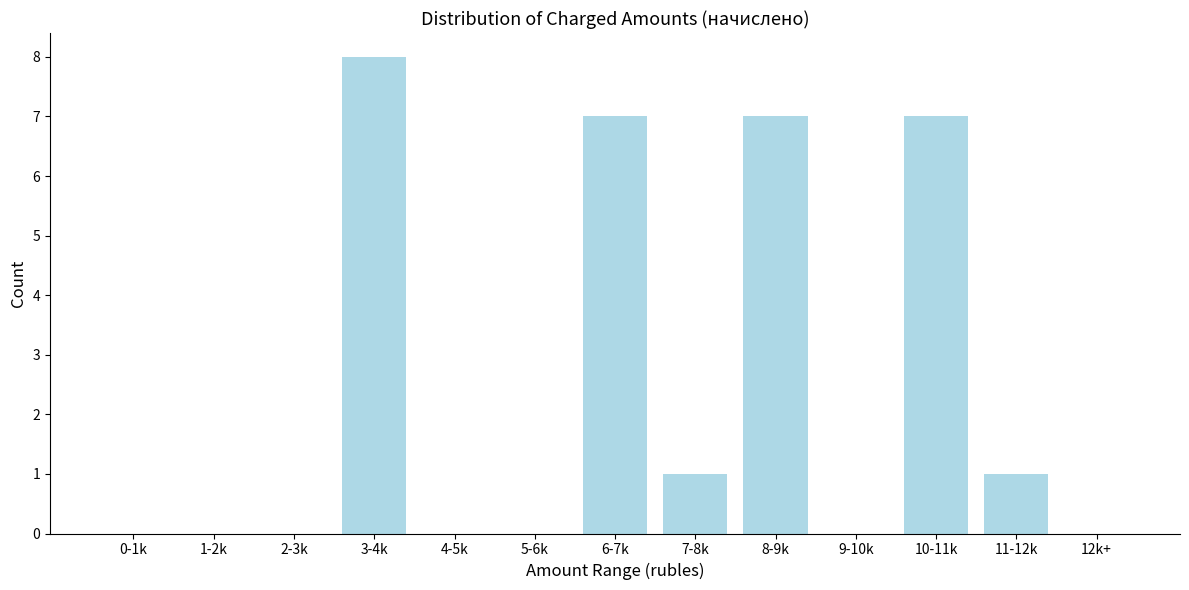

Reading right to left, transcribe all the data shown in this chart.

12k+=0	11-12k=1	10-11k=7	9-10k=0	8-9k=7	7-8k=1	6-7k=7	5-6k=0	4-5k=0	3-4k=8	2-3k=0	1-2k=0	0-1k=0